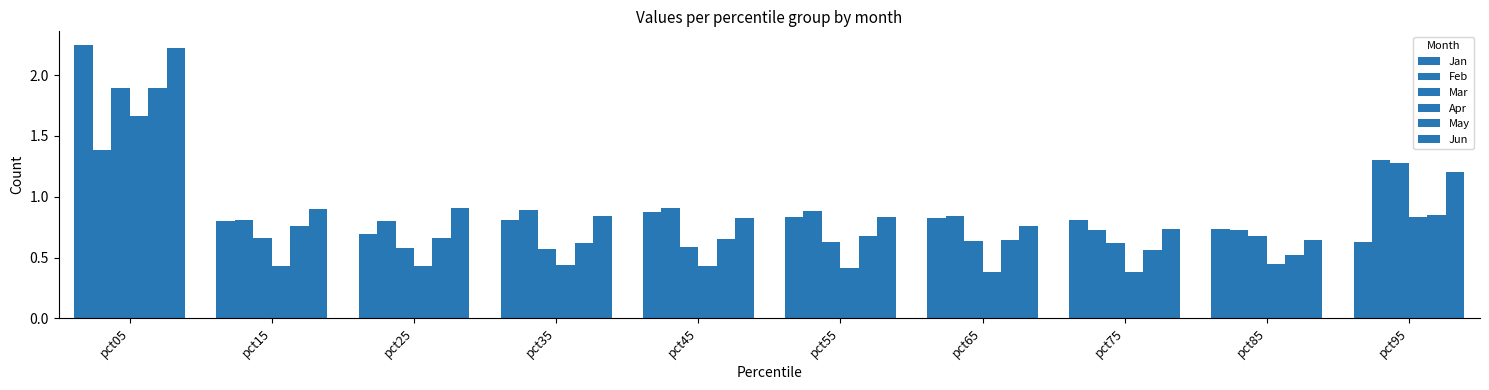

What is the spread (max minus min) of values at pct55?

0.5